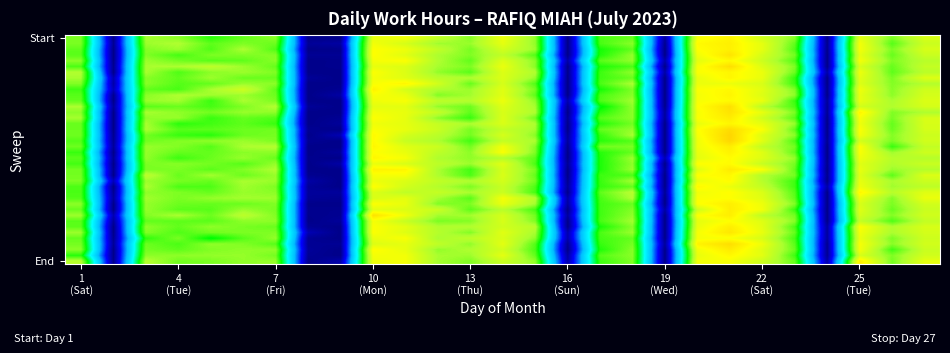

At which category is the sum across all series the highest?

20